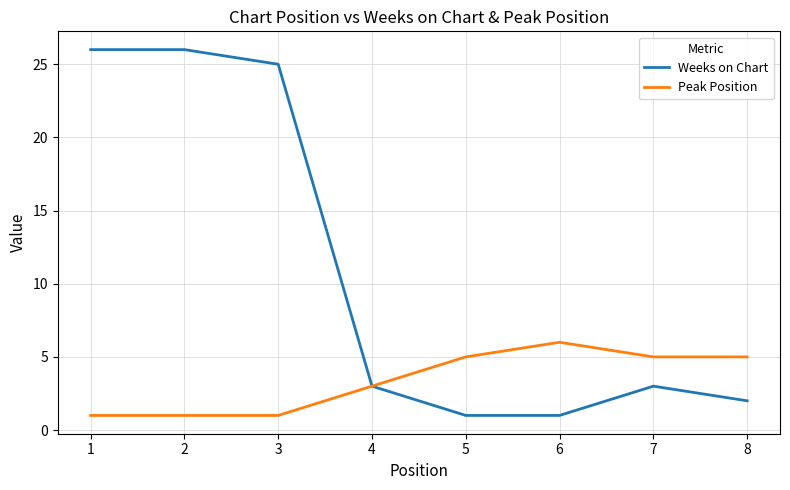

The Weeks on Chart series shows 2 at 7. True or false?

False